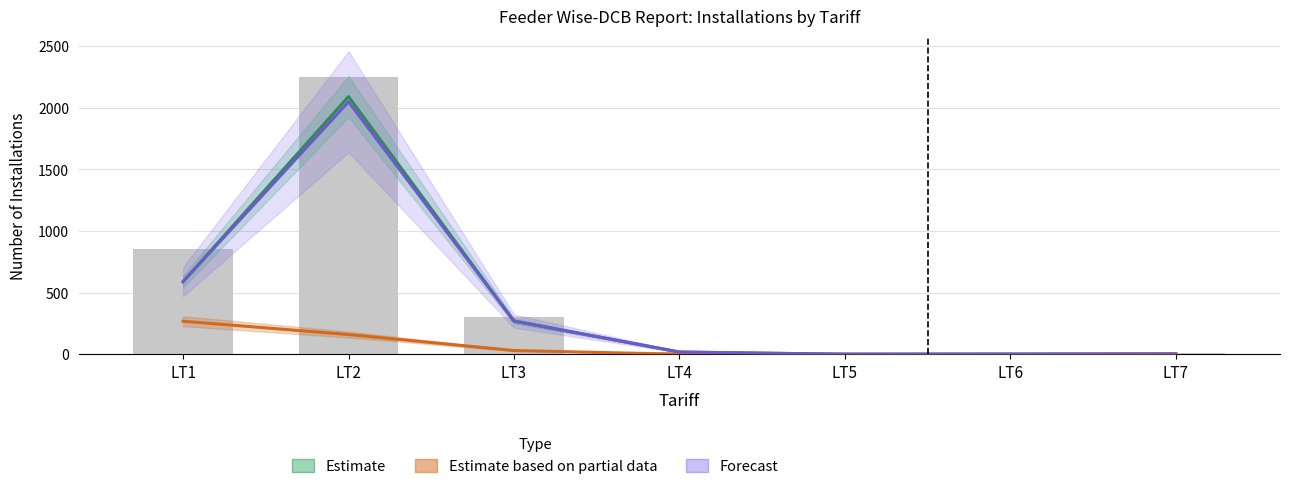

What is the difference between the second highest and second lowest values in the Estimate based on partial data series?

160